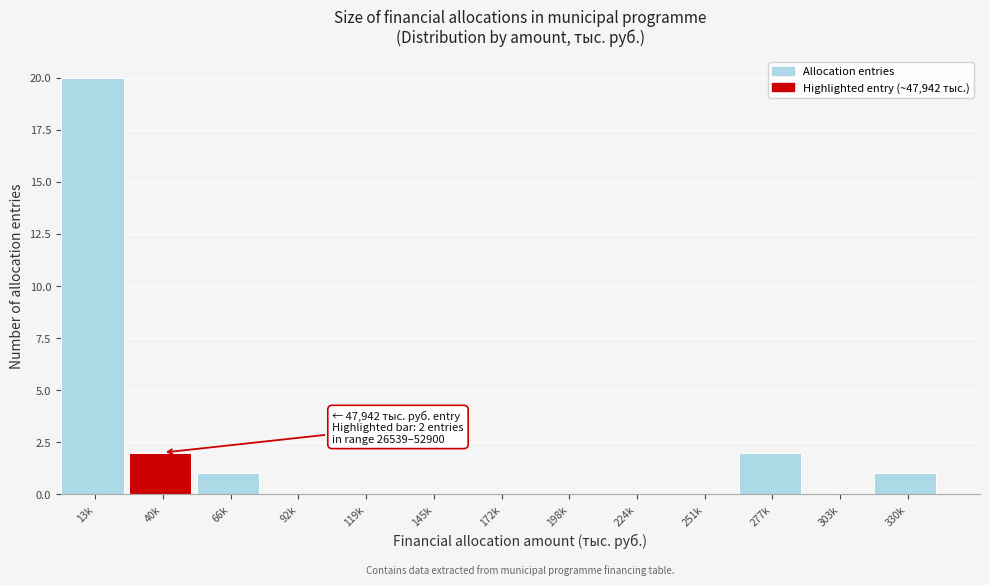

Reading left to right, extract all data points from this chart.

13k=20	40k=2	66k=1	92k=0	119k=0	145k=0	172k=0	198k=0	224k=0	251k=0	277k=2	303k=0	330k=1